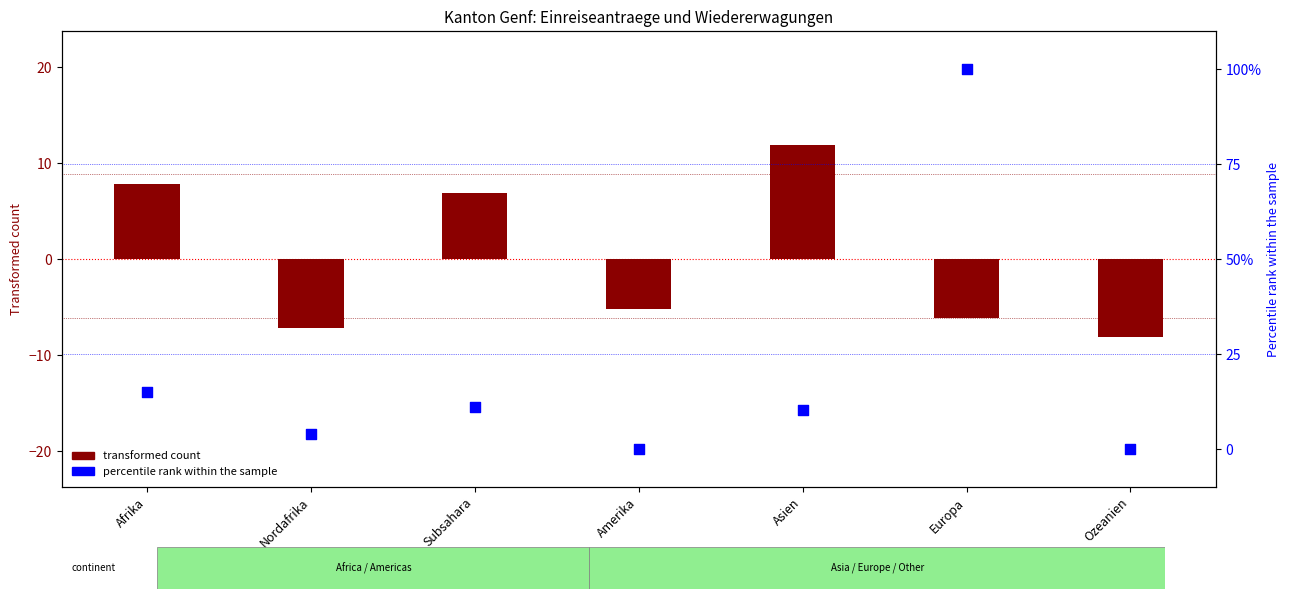

Which series reaches the maximum Y coordinate?

Total Wiedererwaegungs (percentile)